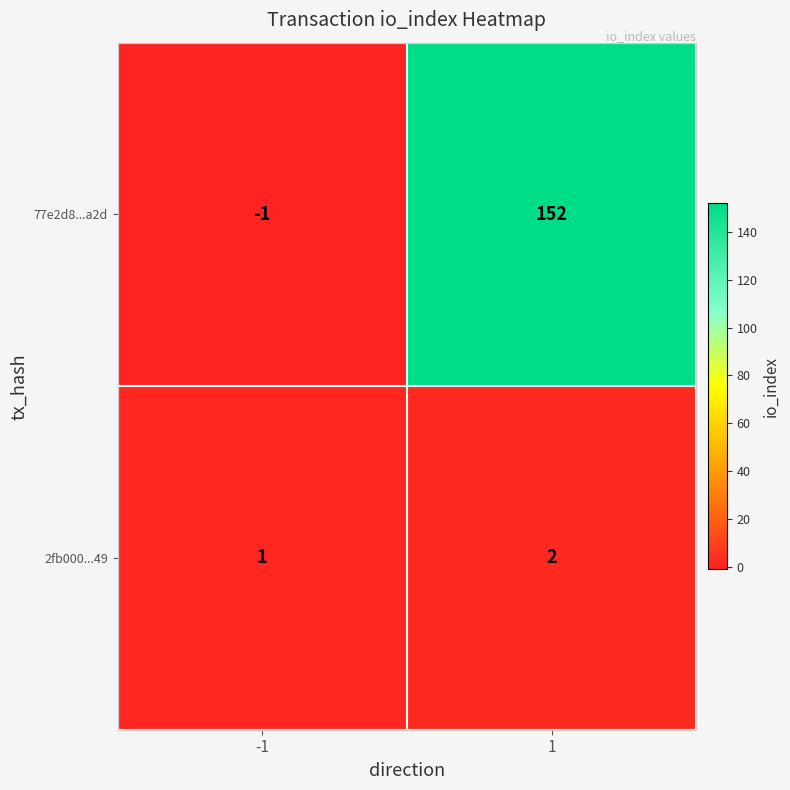

Which series has the largest range (max minus min)?

77e2d8...a2d